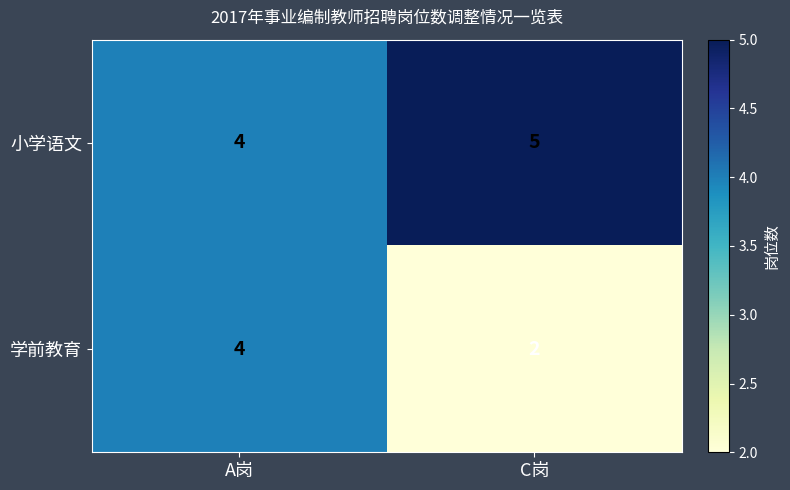

What is the maximum value shown in the chart?

5